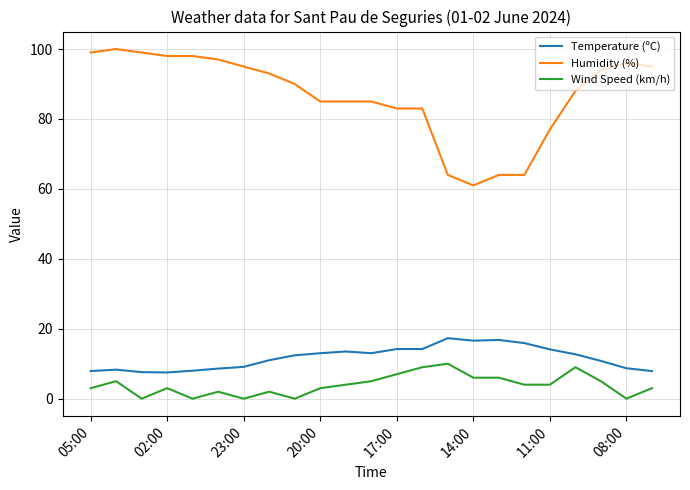

At how many categories does at least one series exceed 43?

23